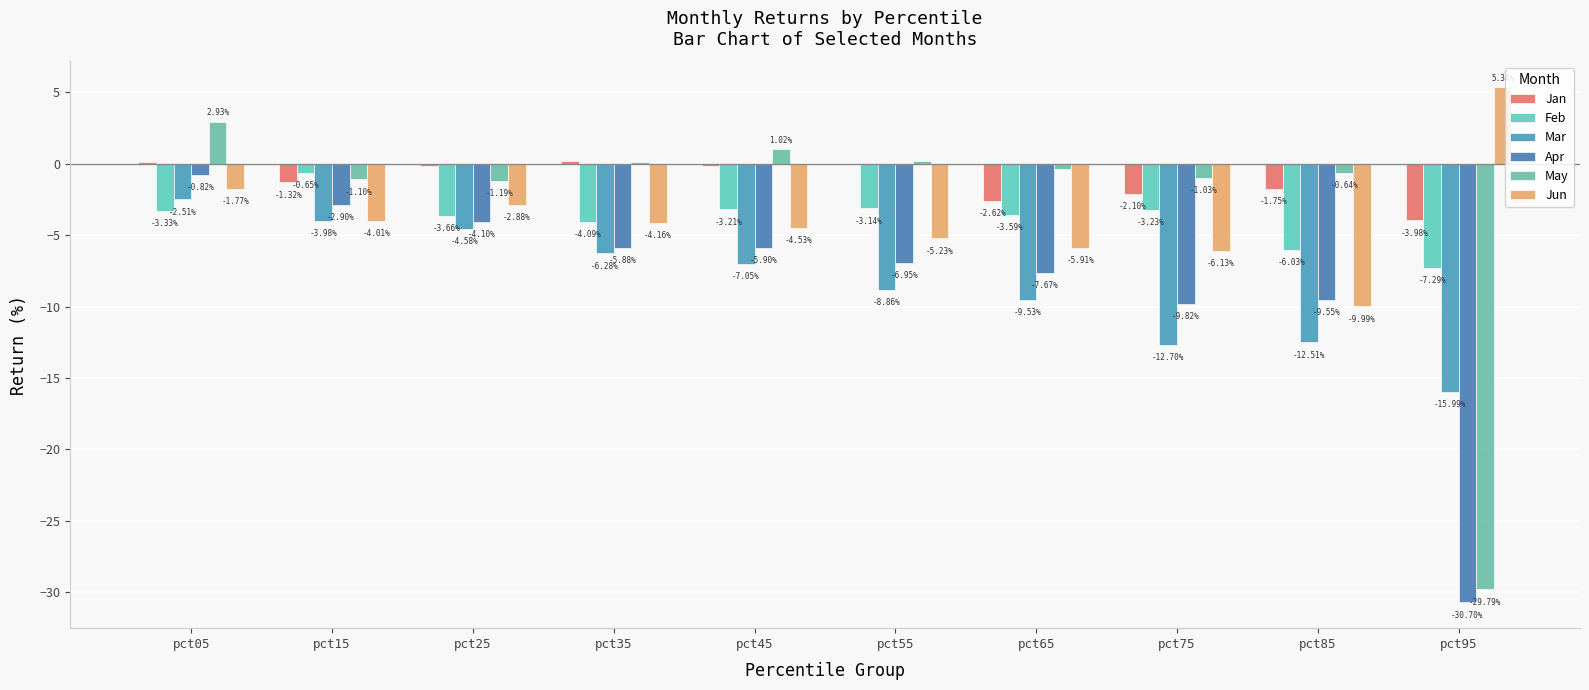

At which label does Jun first exceed -4?

pct05